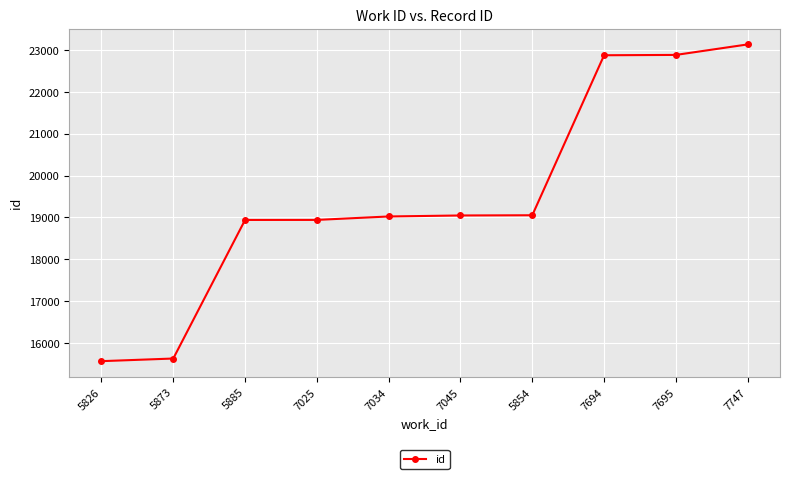

What is the label of the 9th point from the right?

5873